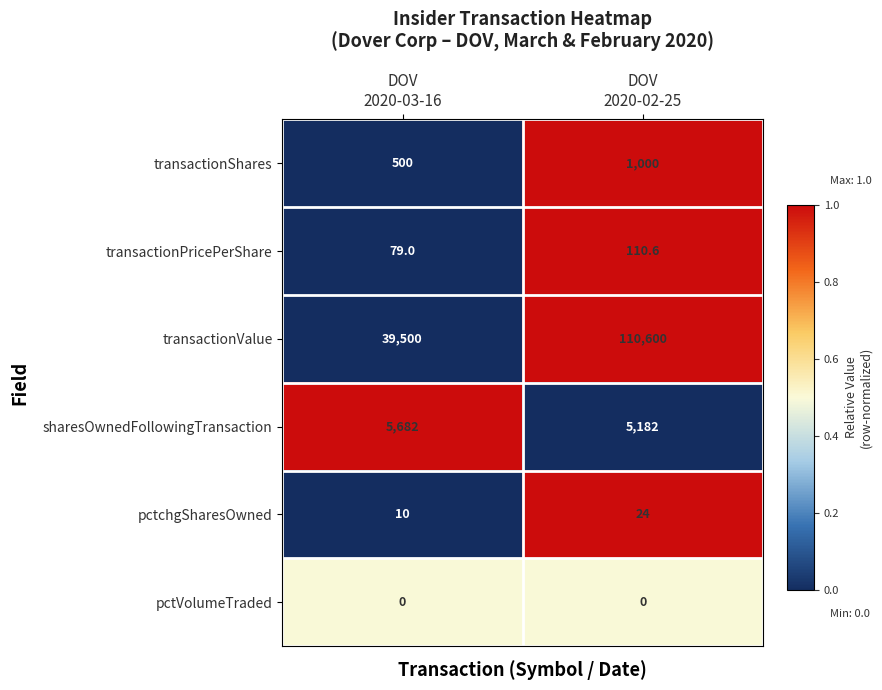

Reading left to right, transcribe all the data shown in this chart.

transactionShares: 500.0	1000.0
transactionPricePerShare: 79.0	110.6
transactionValue: 39500.0	110600.0
sharesOwnedFollowingTransaction: 5682.0	5182.0
pctchgSharesOwned: 10.0	24.0
pctVolumeTraded: 0.0	0.0